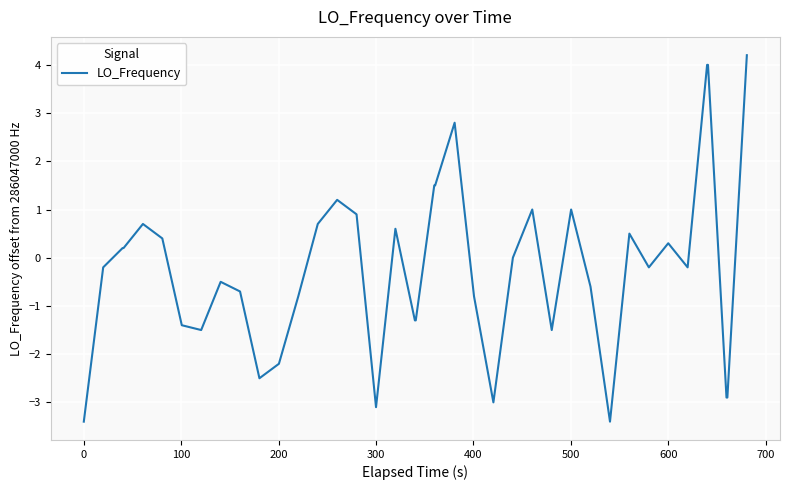

Does the chart have visible grid lines?

Yes